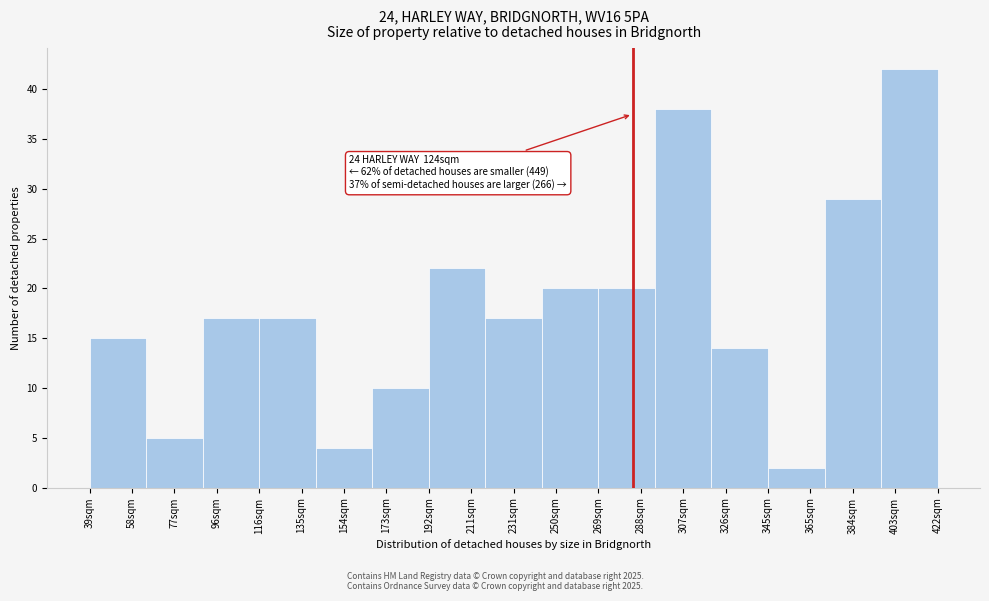

Reading left to right, what are all the values shown in this chart?

15	5	17	17	4	10	22	17	20	20	38	14	2	29	42